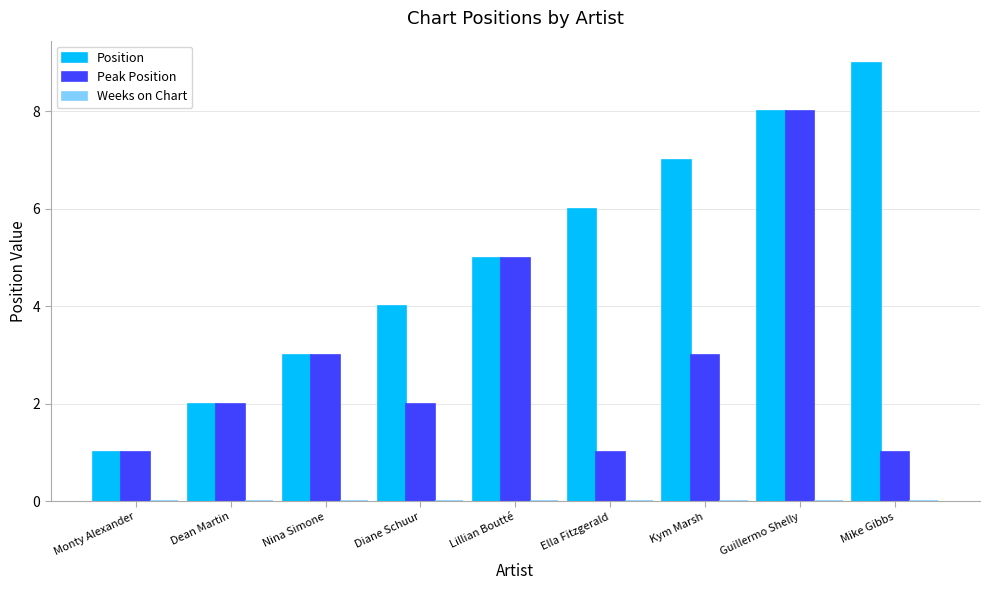

How many data points does each series have?

9